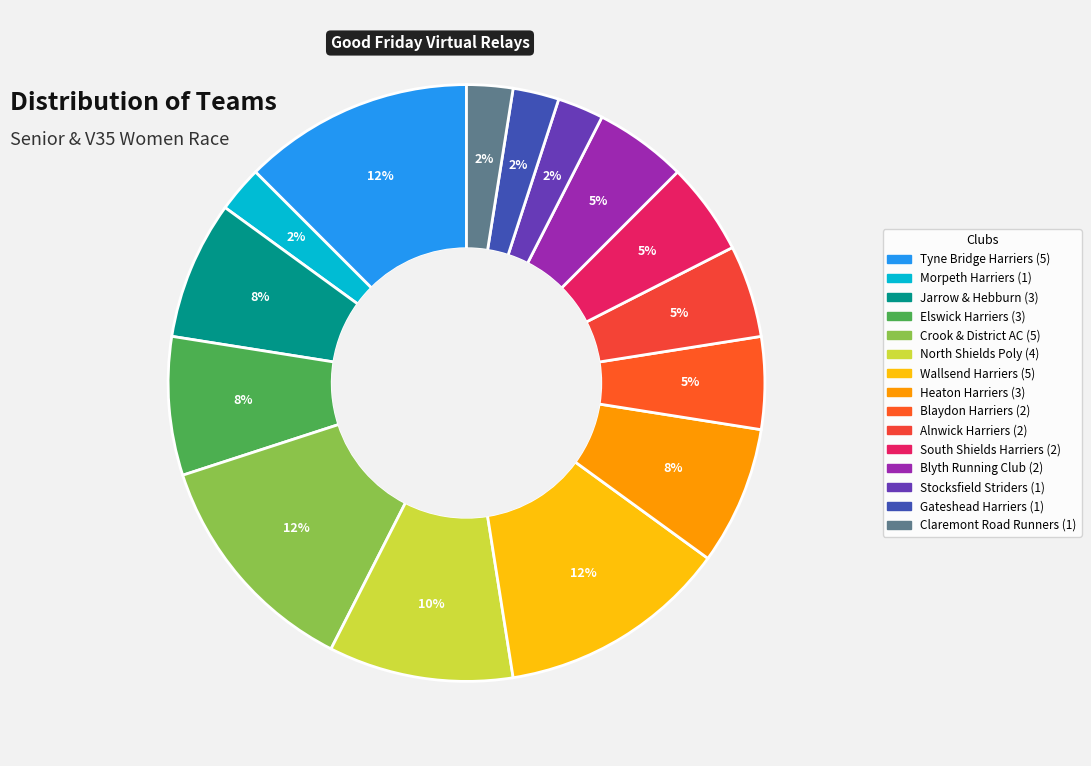

Count the number of slices in the pie.

15